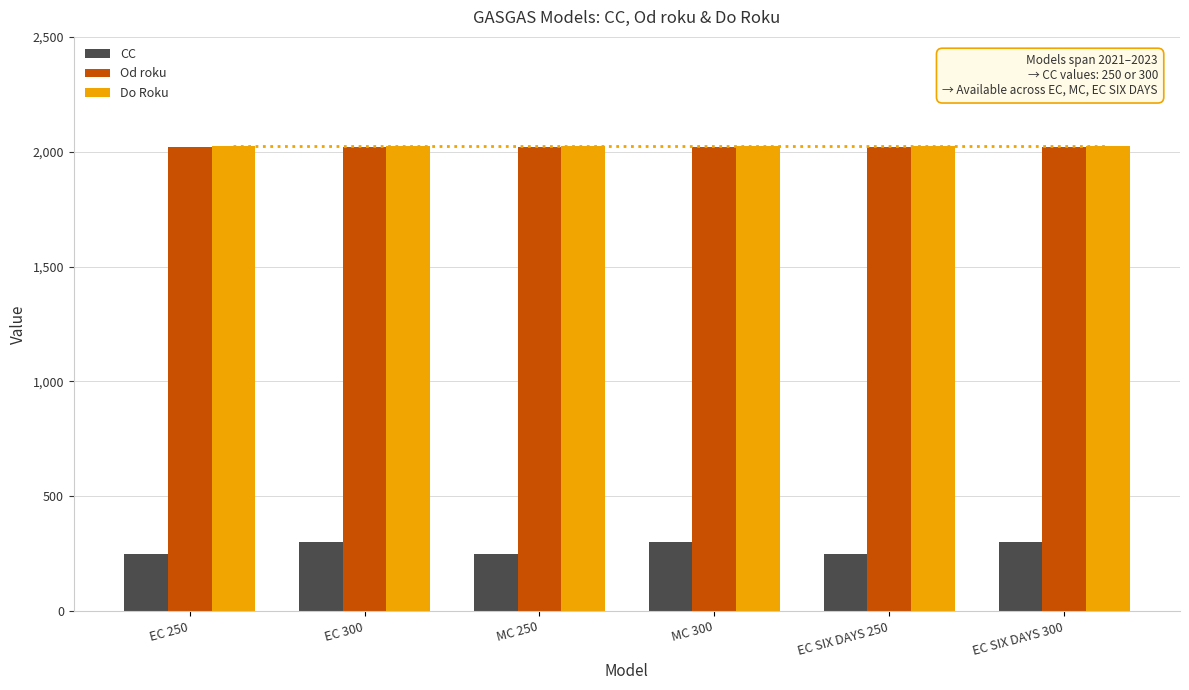

What is the label of the 1st bar from the right?

EC SIX DAYS 300